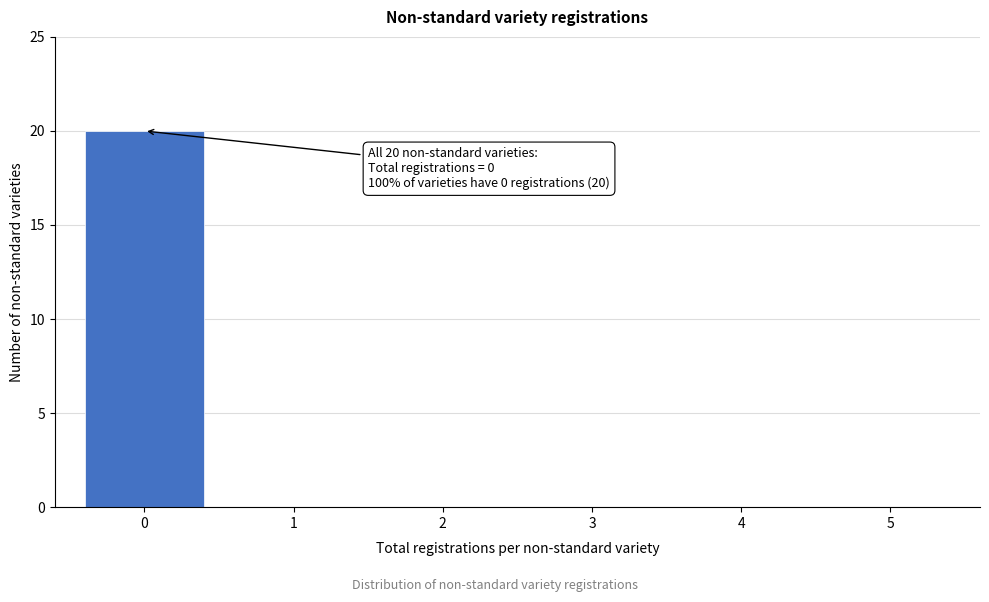

Which range on the x-axis has the tallest bar?

-0.5 to 0.5